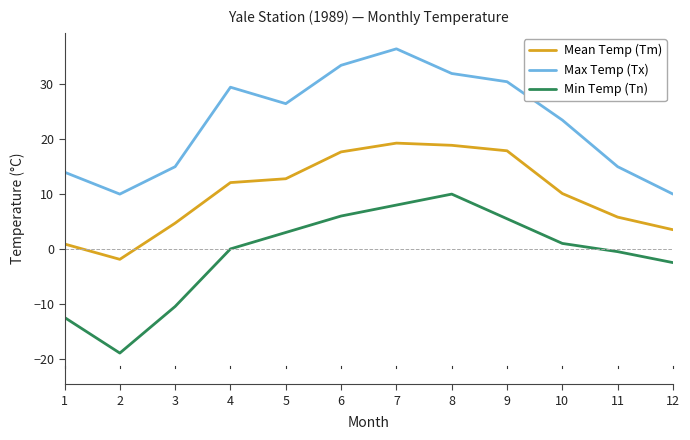

The value of Max Temp (Tx) at 8 is 32.0. True or false?

True